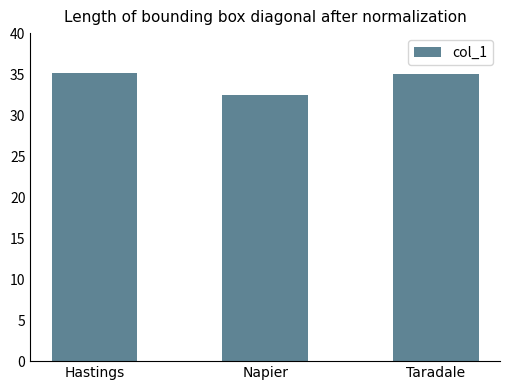

What is the value of the 3rd bar from the left?

35.0